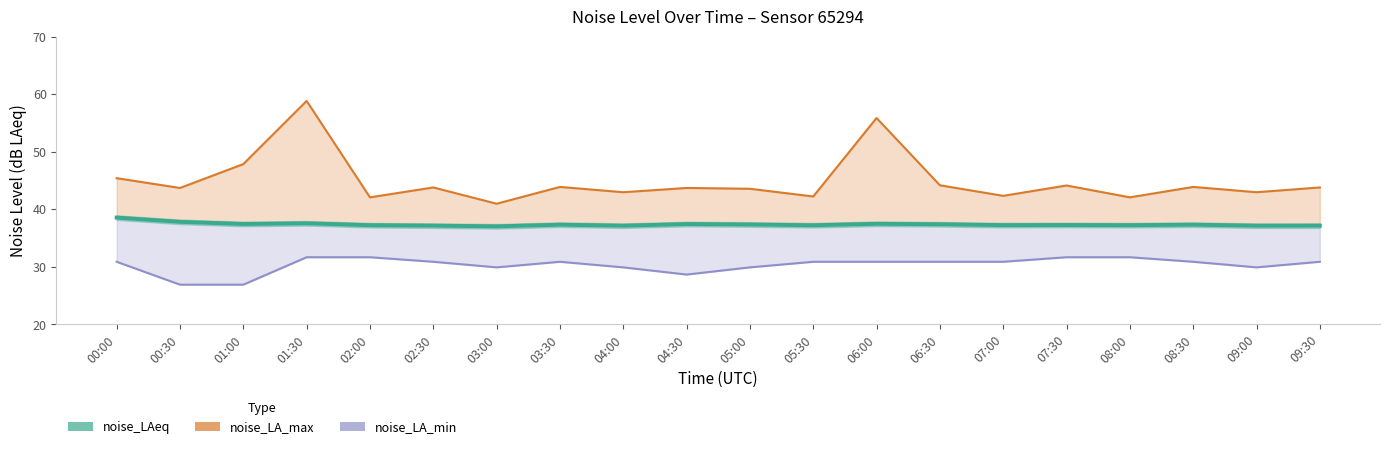

What is the approximate value at 07:00?

37.3